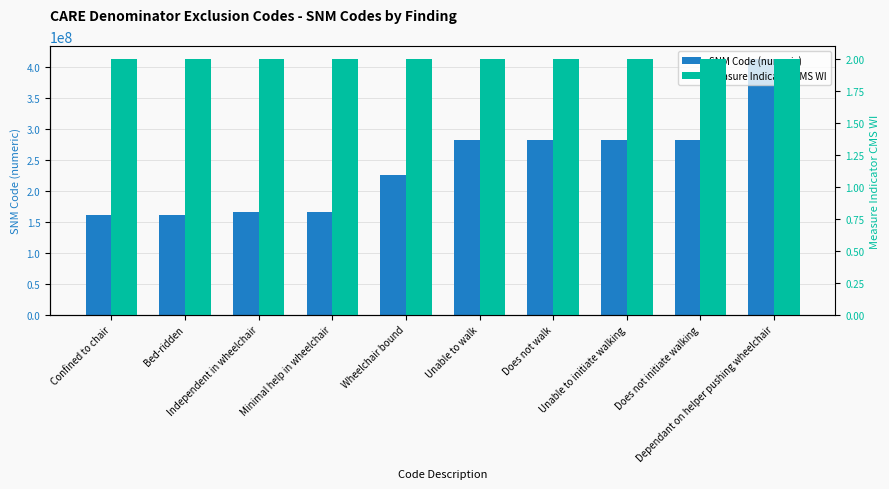

Between Wheelchair bound and Minimal help in wheelchair, which is larger?

Wheelchair bound